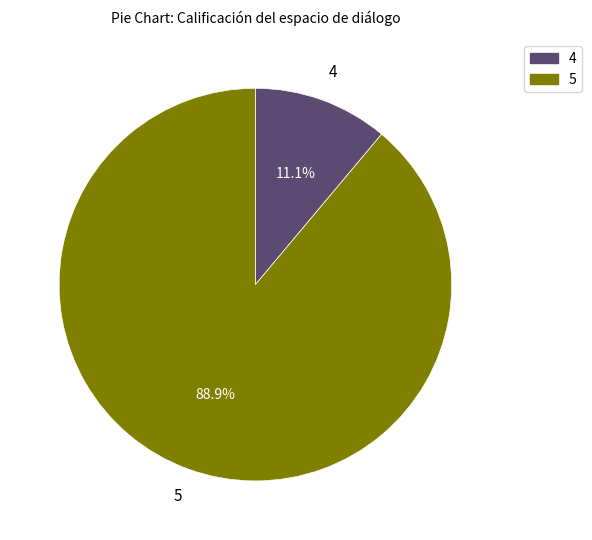

Does any single category account for the majority?

Yes